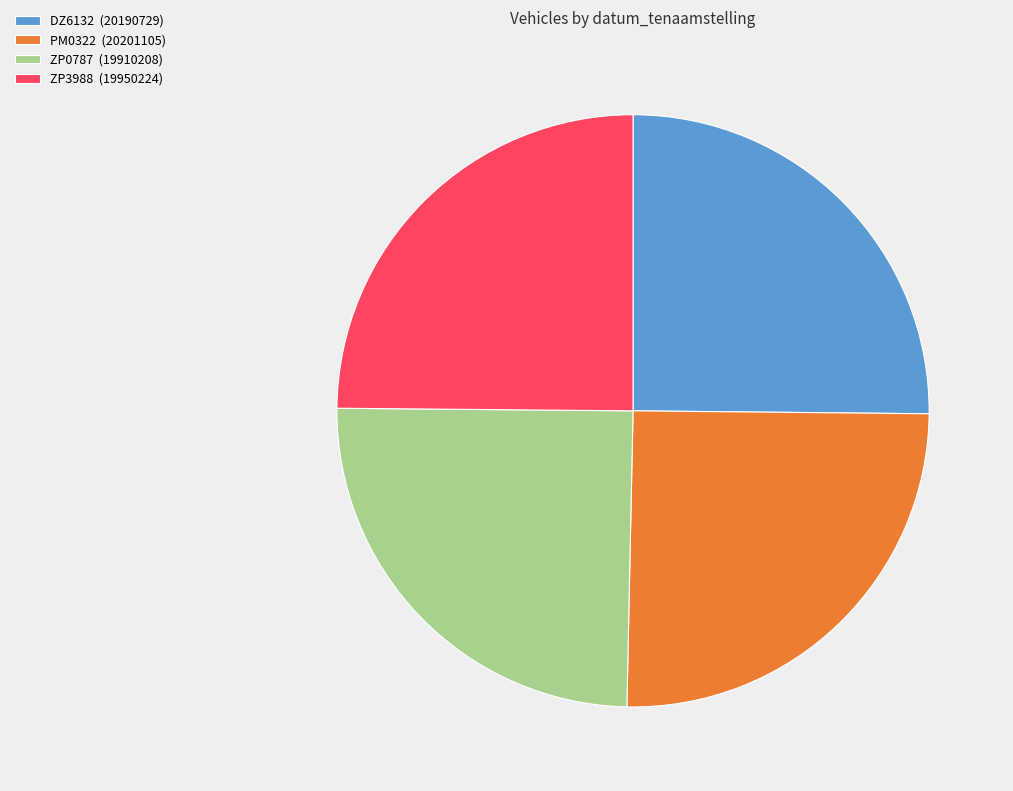

How many segments does this pie chart have?

4